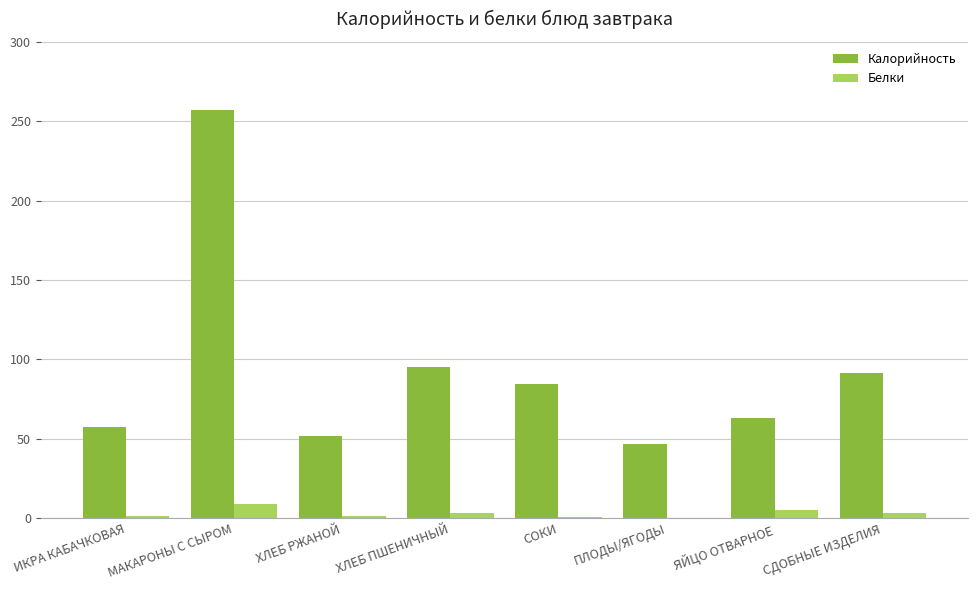

Between МАКАРОНЫ С СЫРОМ and СОКИ, which series saw the biggest shift?

Калорийность